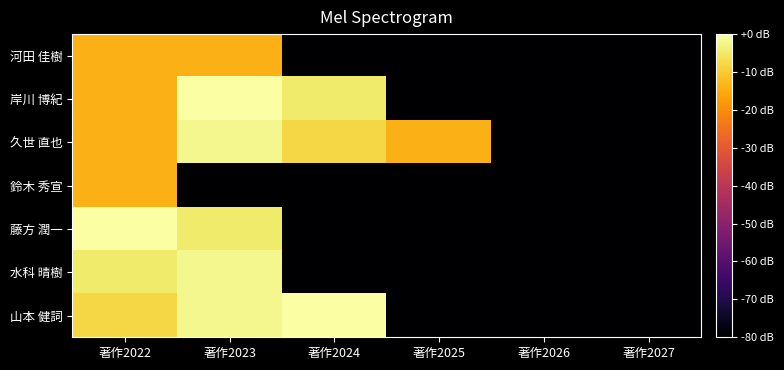

Which has a higher value, 著作2027 or 著作2026?

著作2027